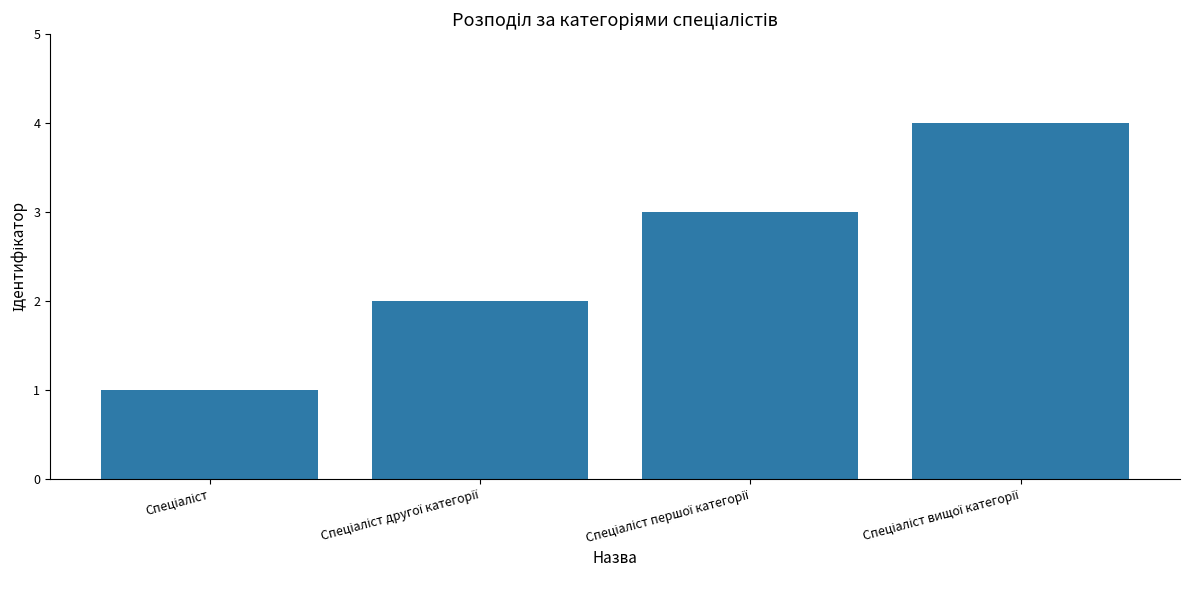

What is the difference between the maximum and minimum values?

3